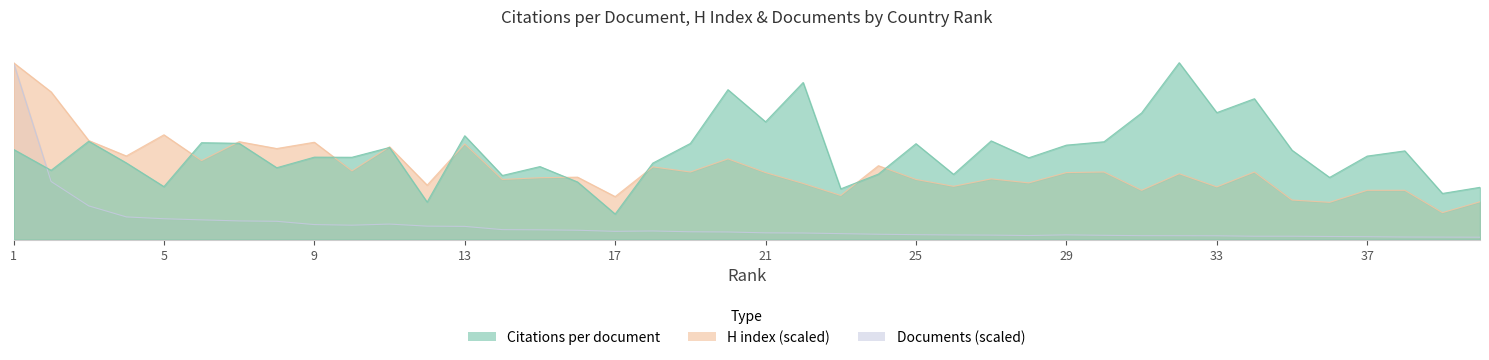

At which category is the sum across all series the highest?

1